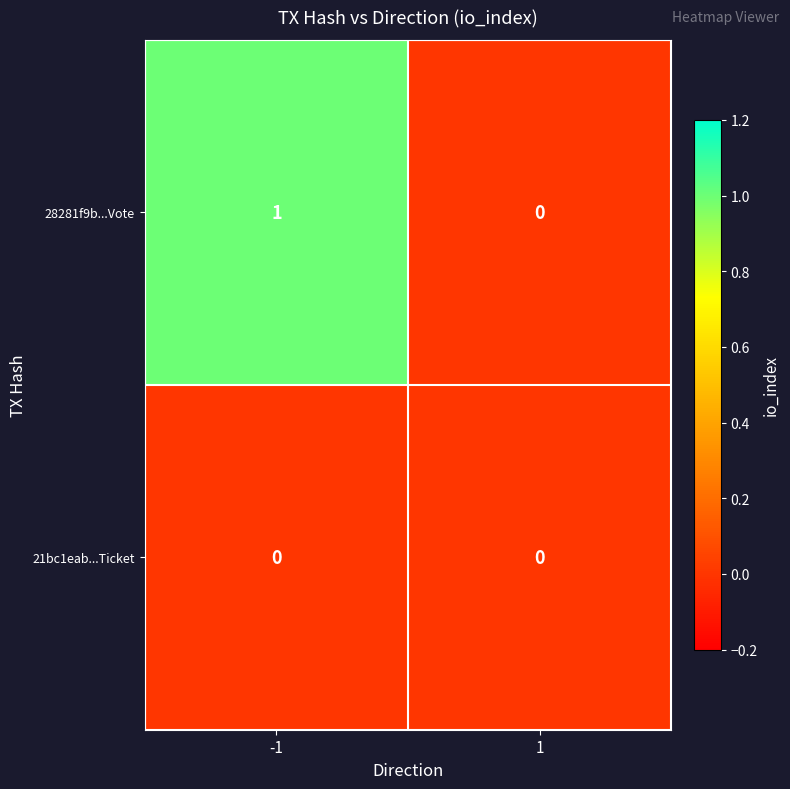

List the labels in order of 28281f9b...Vote value, largest first.

-1, 1